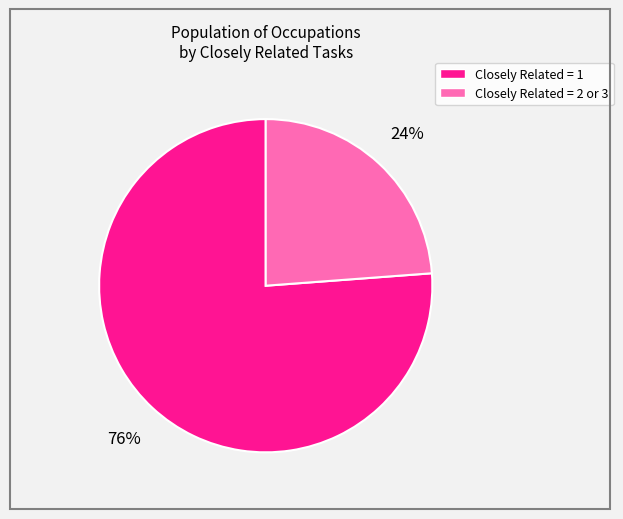

Count the number of slices in the pie.

2